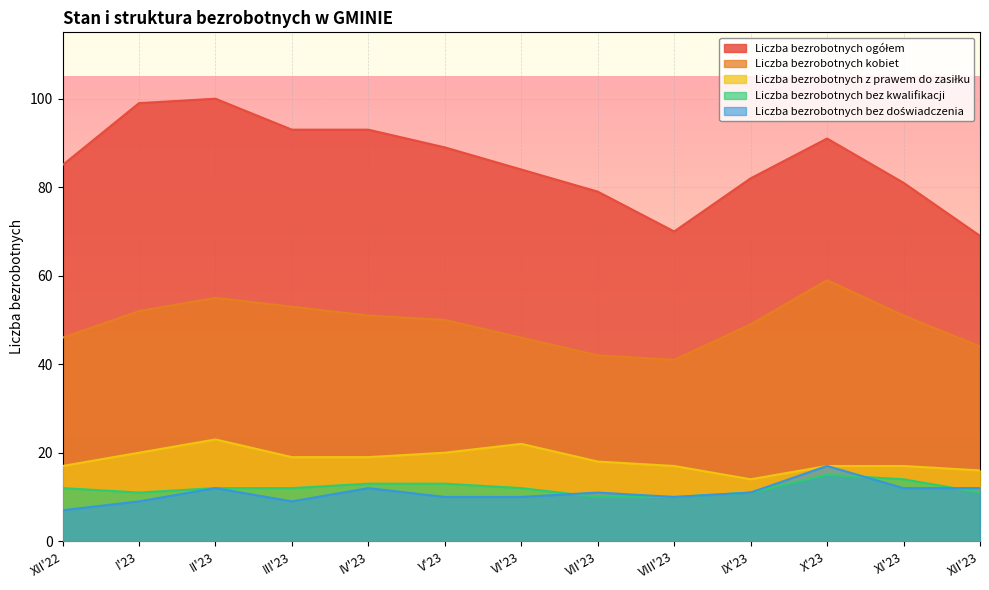

What is the sum of the Liczba bezrobotnych bez kwalifikacji values at VIII'23 and II'23?

22